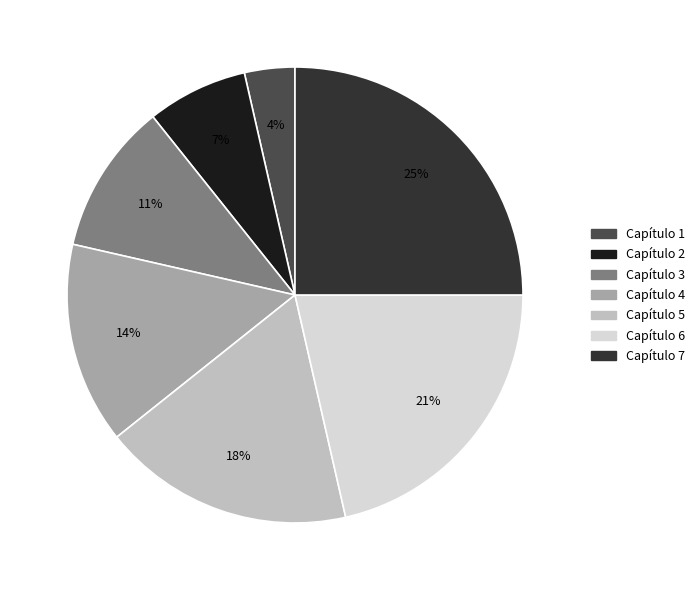

Is there a majority slice in this chart?

No